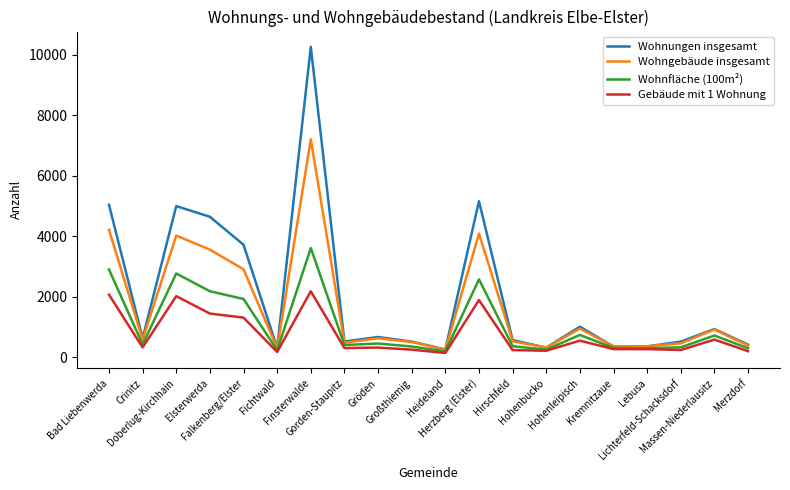

What is the sum of the Wohnfläche (100m²) values at Lebusa and Herzberg (Elster)?

2881